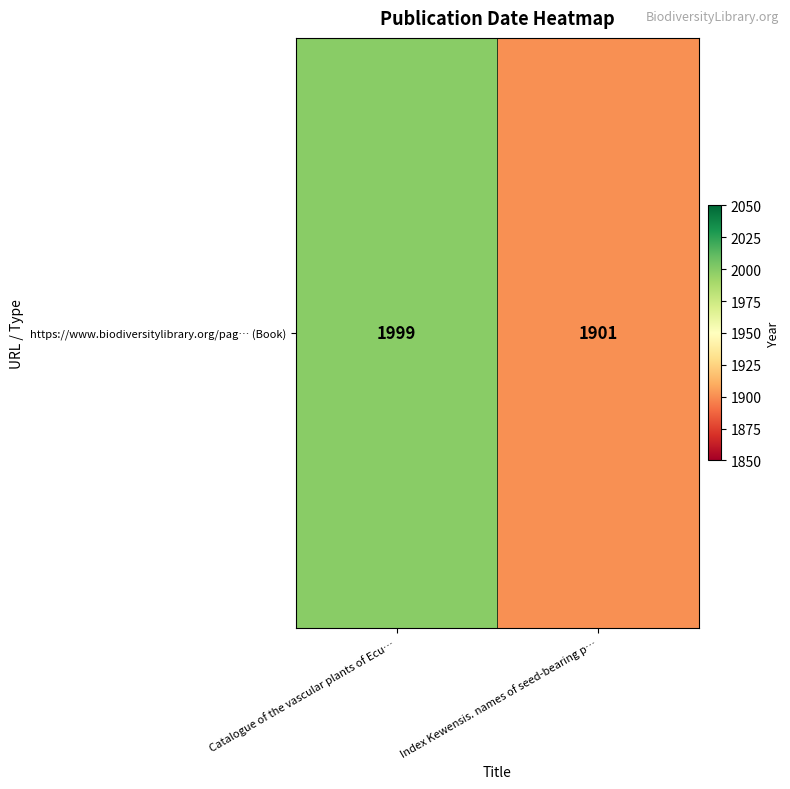

Read the value at Index Kewensis. names of seed-bearing p…, to the nearest 10.

1900